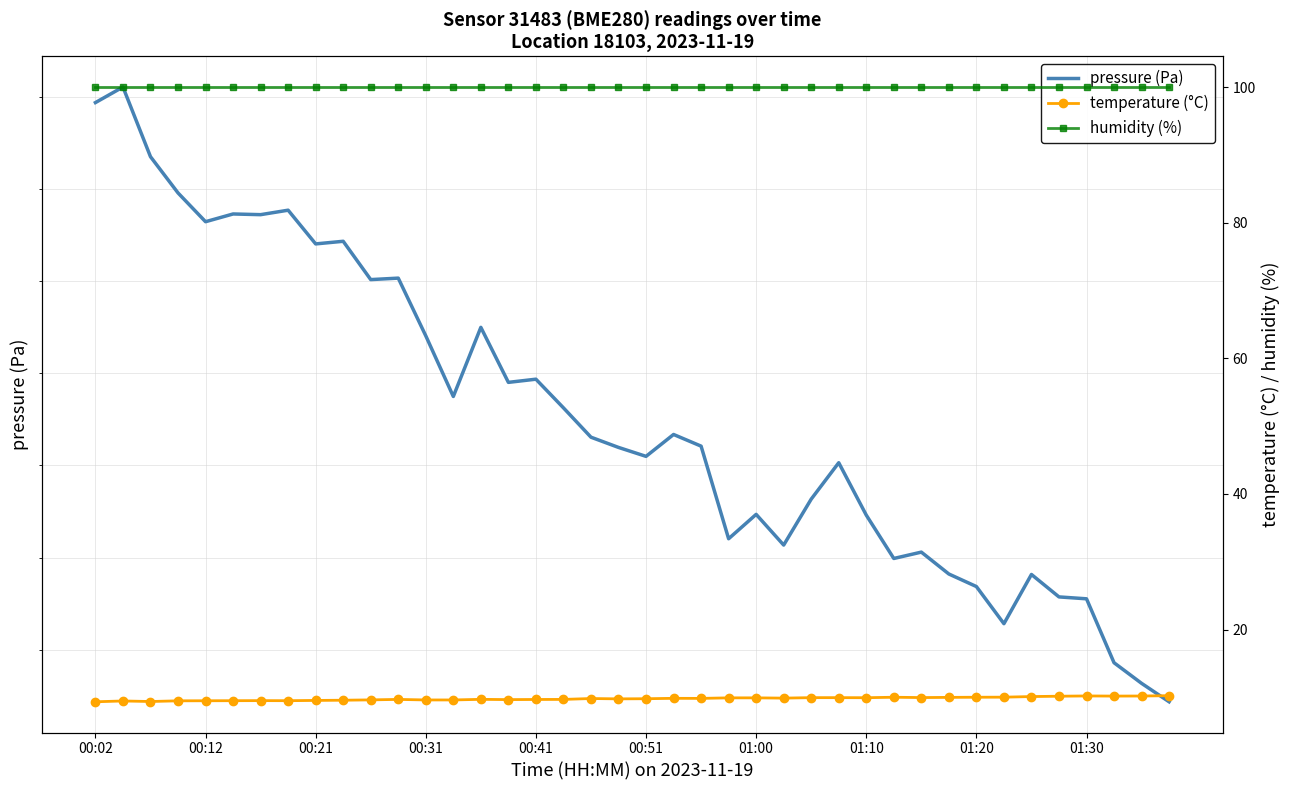

How many values in the pressure (Pa) series are below 99526?

20